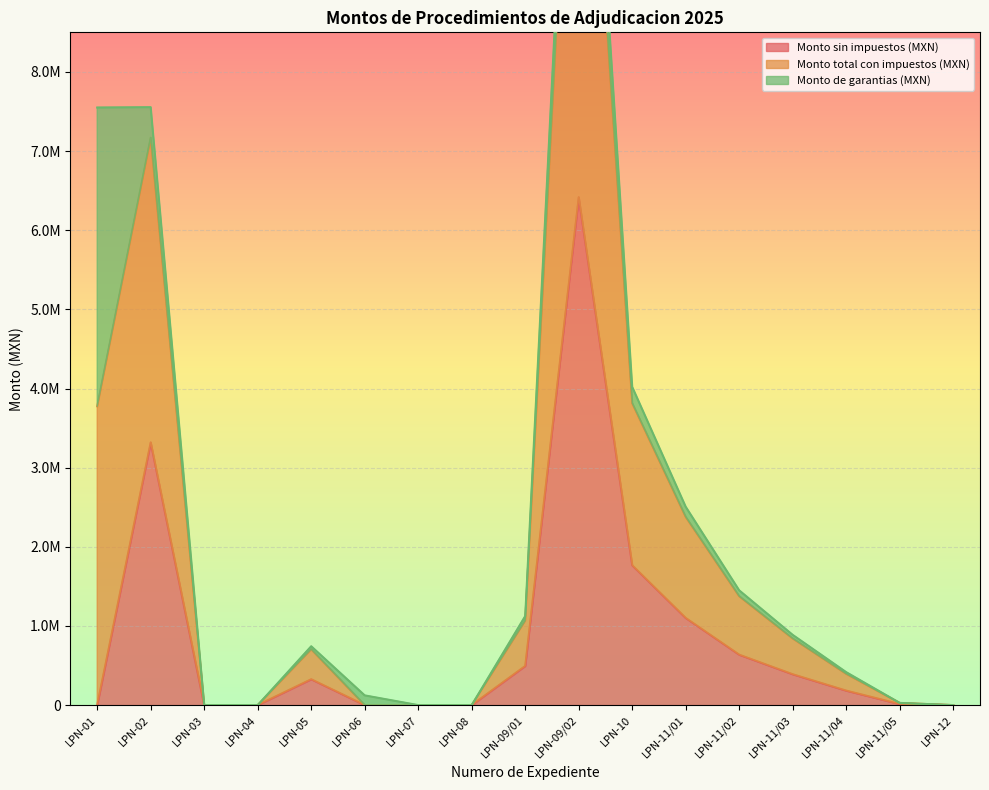

What is the value of the Monto total con impuestos (MXN) point at the 10th from the left?

14604185.9